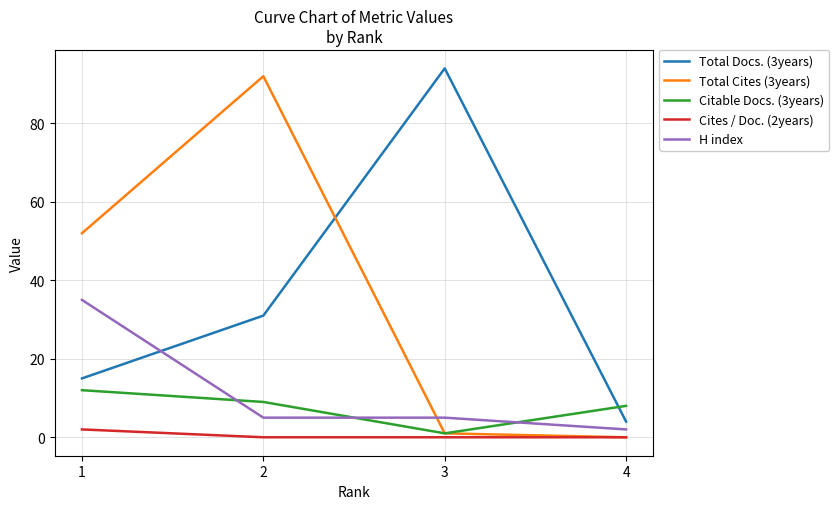

Is the value of Total Docs. (3years) at 2 greater than the value of Citable Docs. (3years) at 2?

Yes